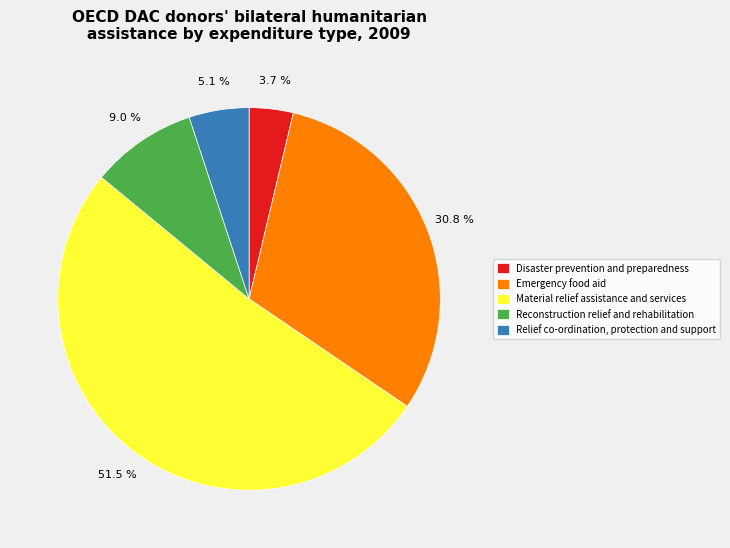

Between Material relief assistance and services and Disaster prevention and preparedness, which is larger?

Material relief assistance and services